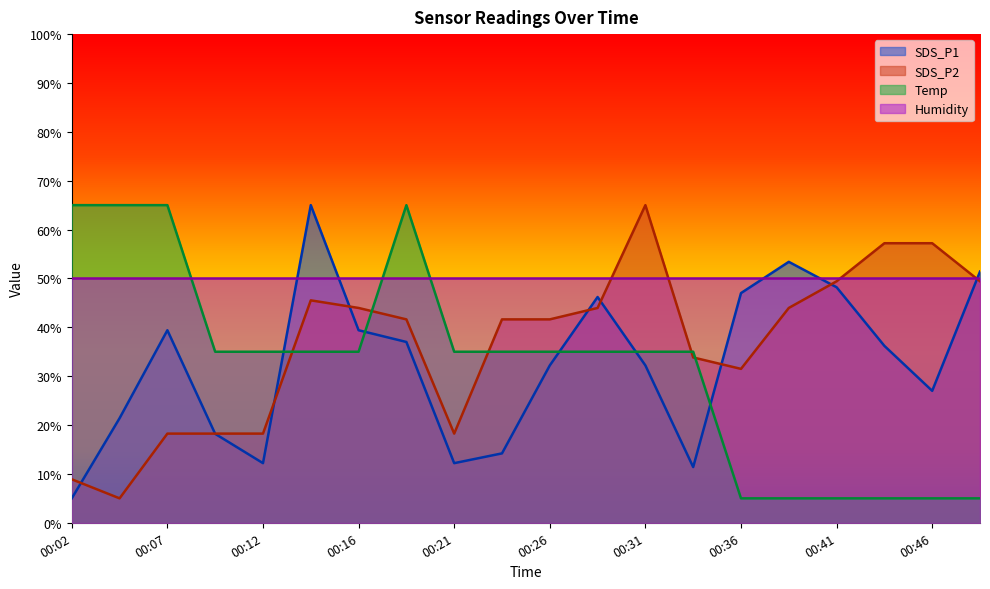

Does the chart have visible grid lines?

No